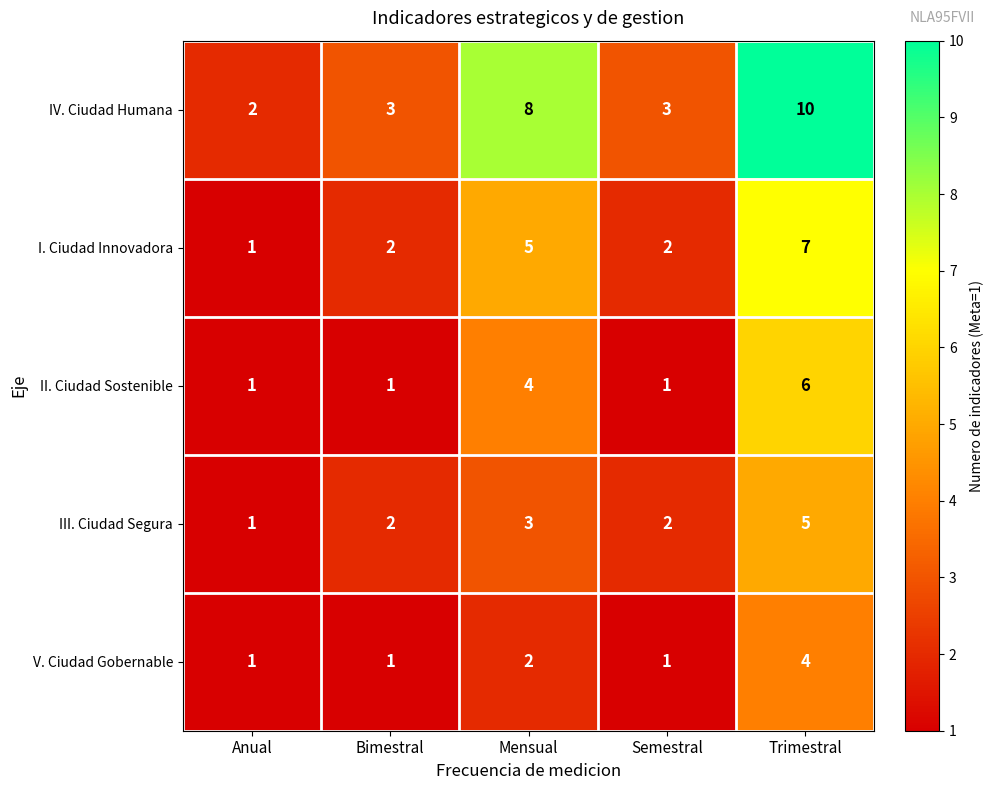

Reading left to right, list all the values displayed in this chart.

IV. Ciudad Humana: 2	3	8	3	10
I. Ciudad Innovadora: 1	2	5	2	7
II. Ciudad Sostenible: 1	1	4	1	6
III. Ciudad Segura: 1	2	3	2	5
V. Ciudad Gobernable: 1	1	2	1	4